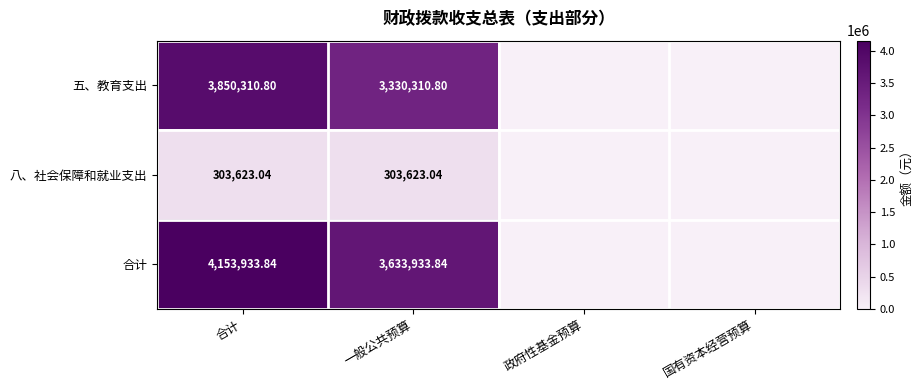

What is the spread (max minus min) of values at 合计?

3850310.8